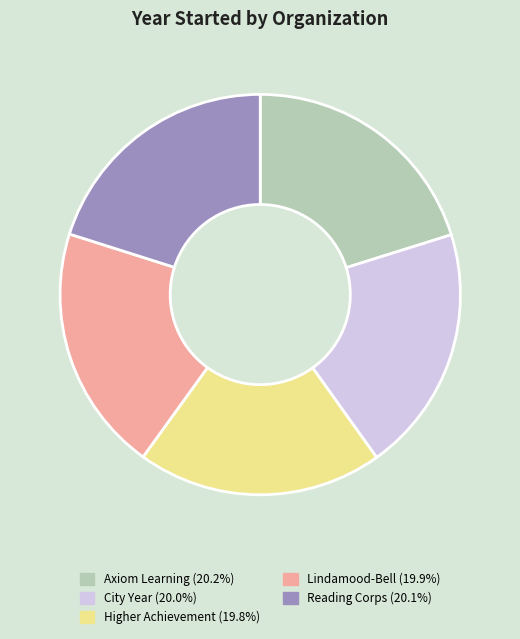

Approximately how many times larger is the value at City Year compared to Higher Achievement?

1.0